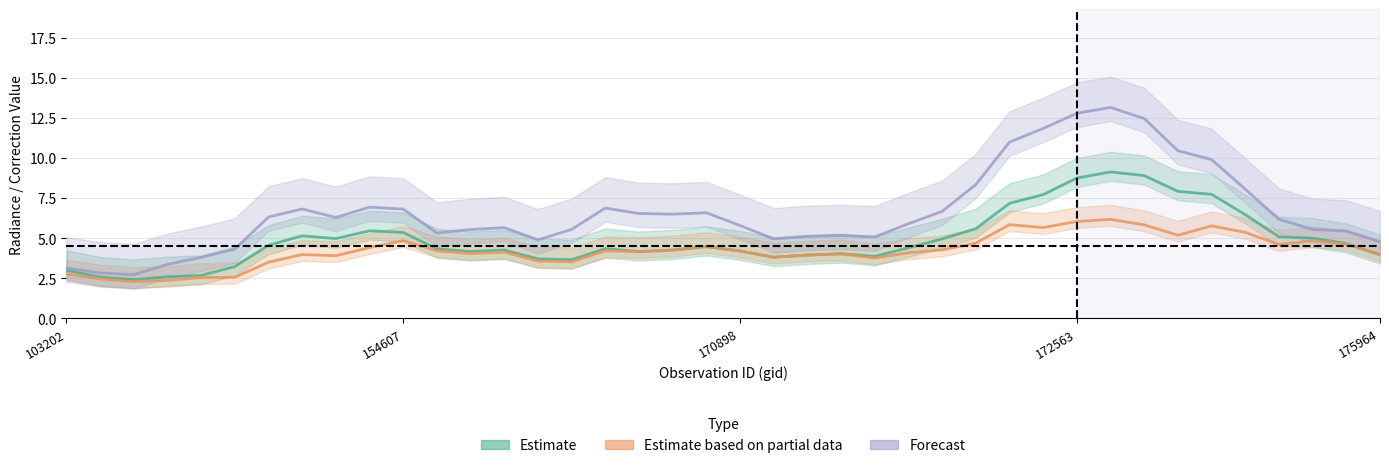

At which label does Estimate based on partial data first exceed 4?

9